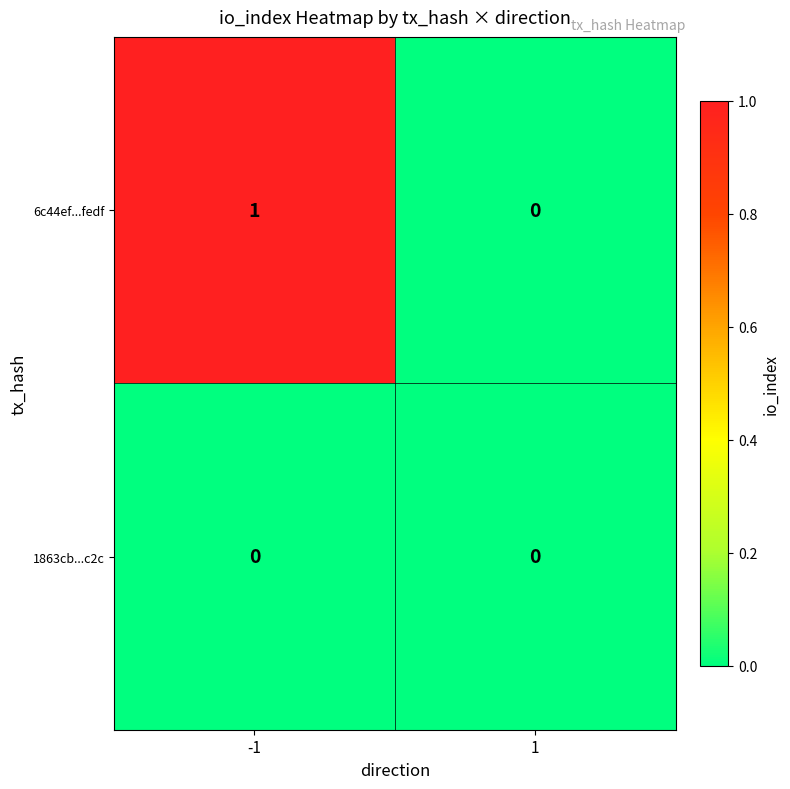

List the series in order of their overall mean, lowest first.

1863cb...c2c, 6c44ef...fedf